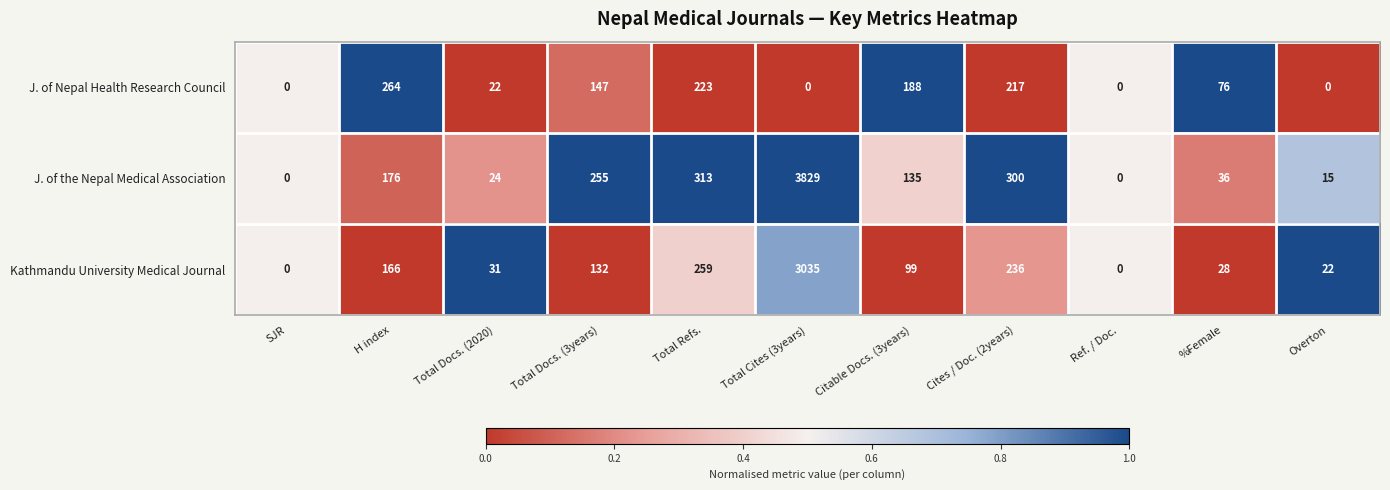

Which series has the widest spread of values?

J. of the Nepal Medical Association